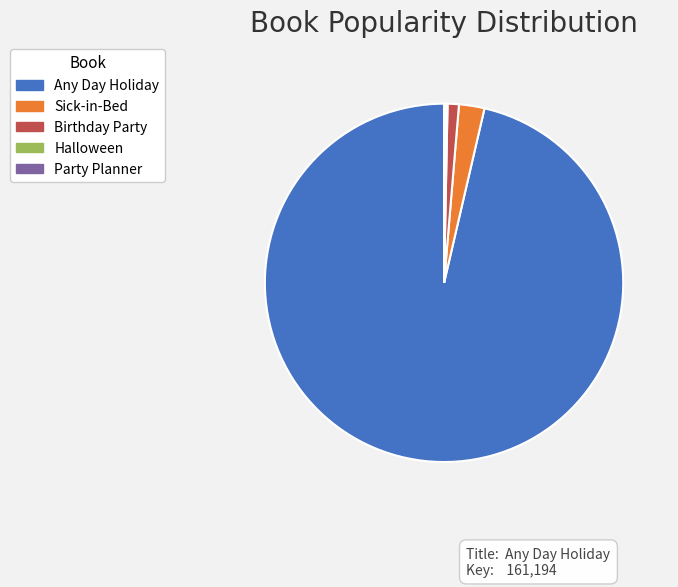

Which category has the biggest portion of the pie?

Any Day Holiday